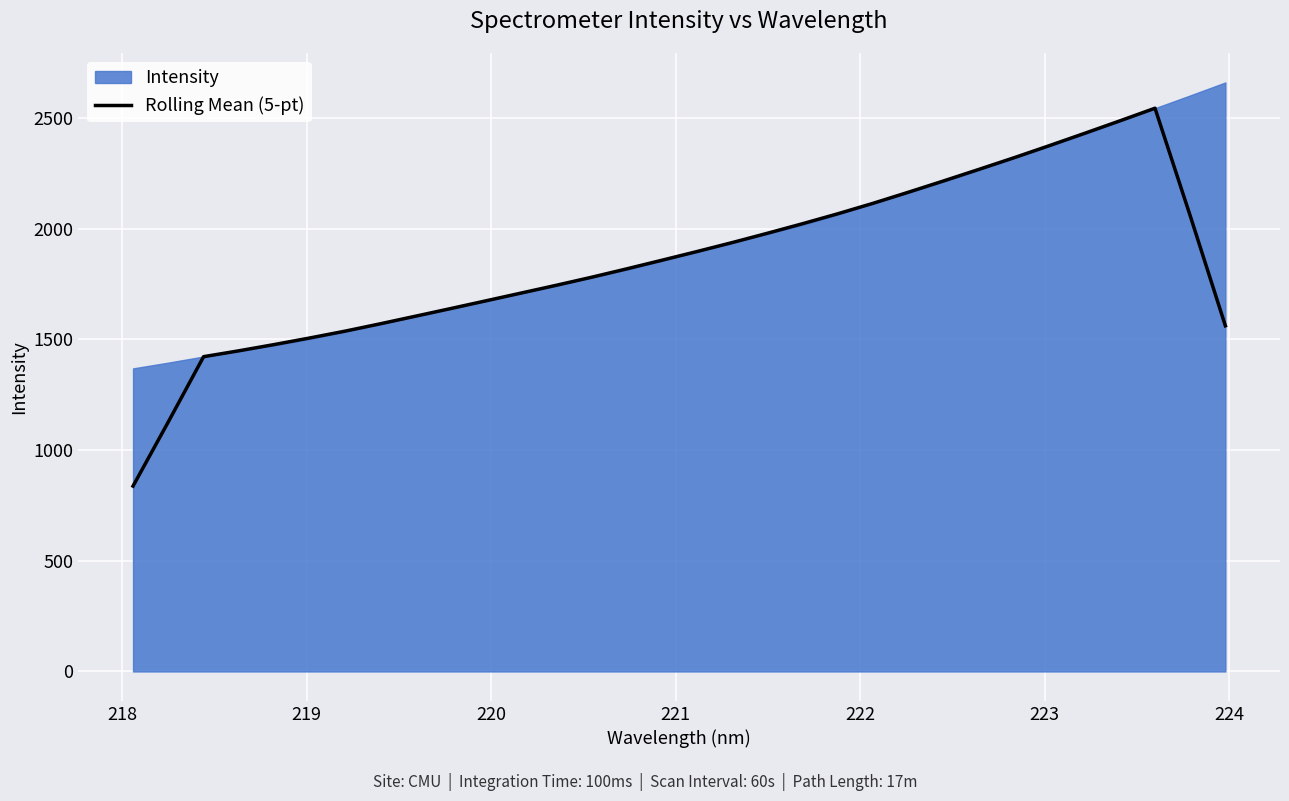

What is the lowest value of the Rolling Mean (5-pt) series?

837.2